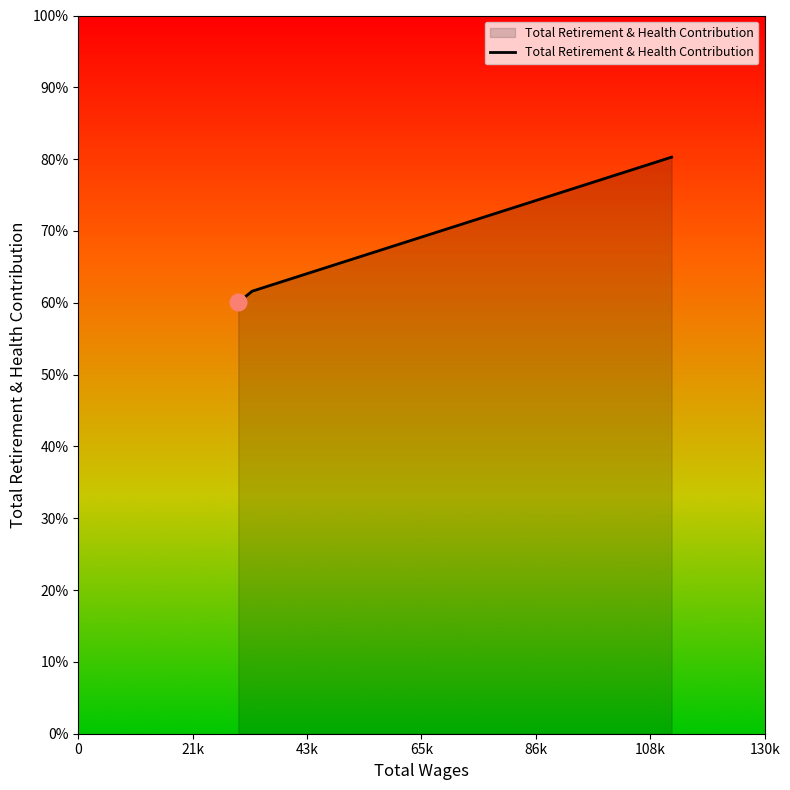

Does the chart have visible grid lines?

No